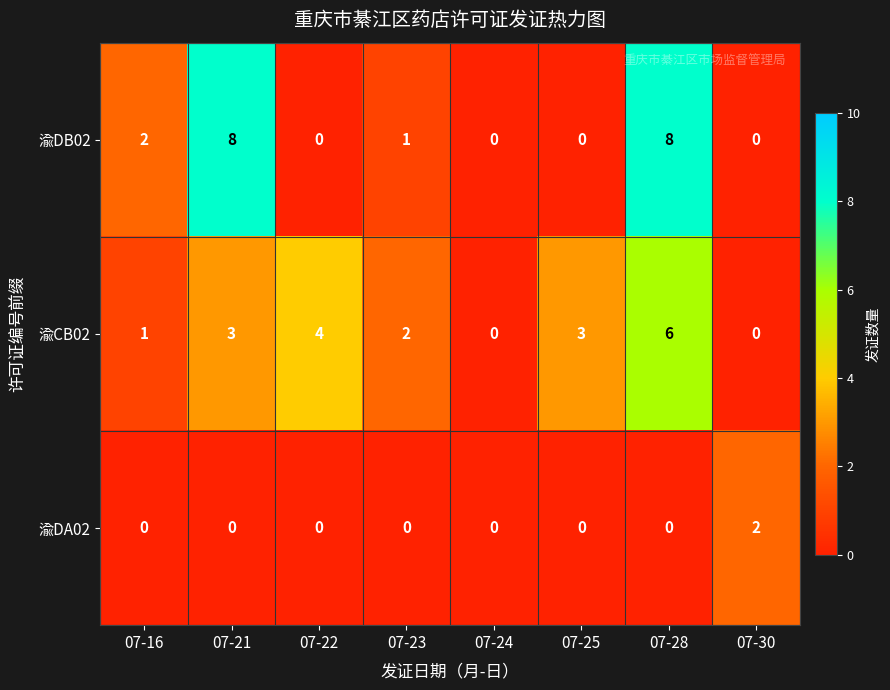

Reading right to left, what are all the values shown in this chart?

渝DB02: 0	8	0	0	1	0	8	2
渝CB02: 0	6	3	0	2	4	3	1
渝DA02: 2	0	0	0	0	0	0	0